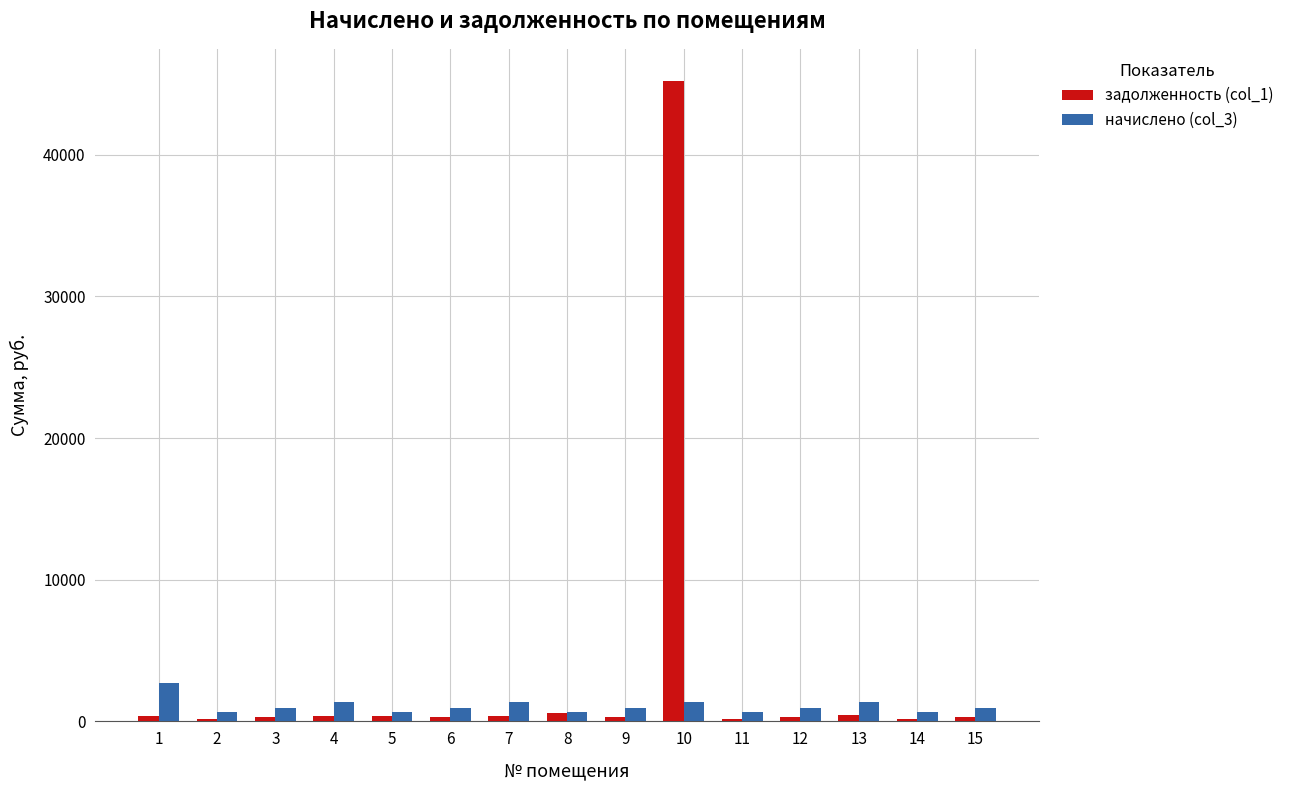

List the series in order of their overall mean, lowest first.

начислено (col_3), задолженность (col_1)